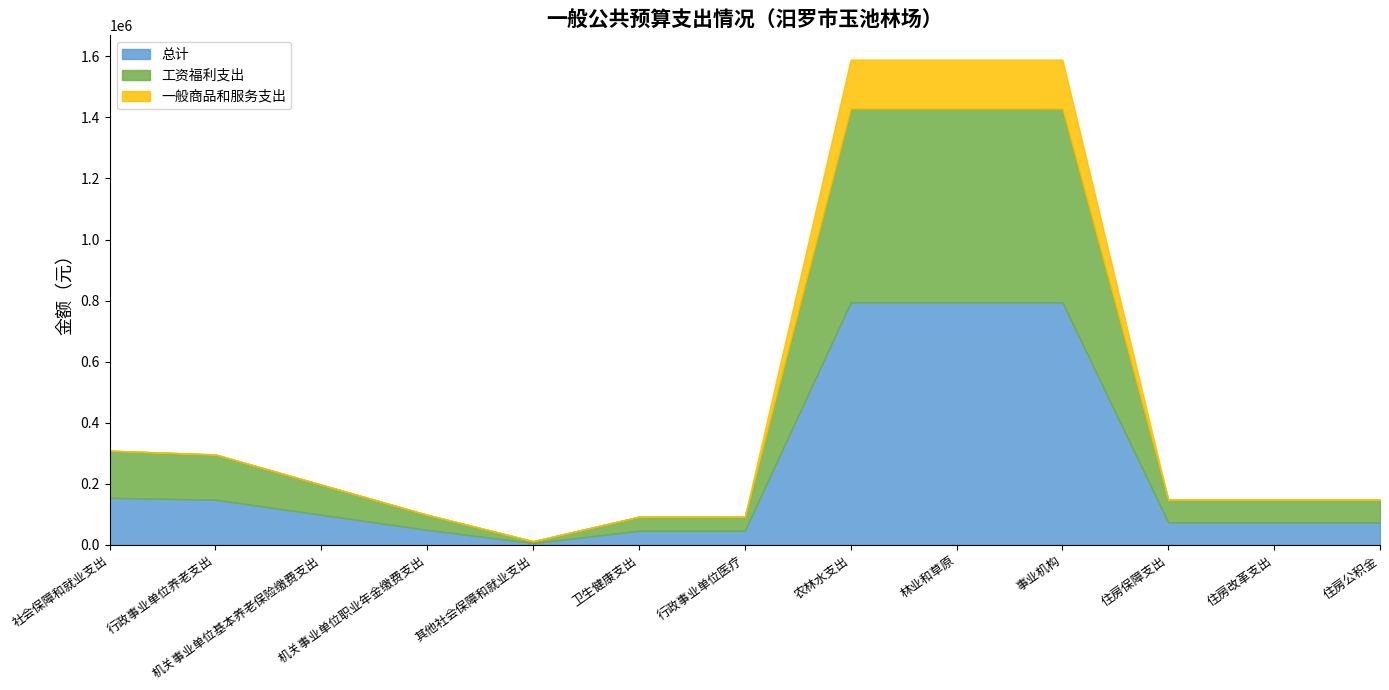

The value of 工资福利支出 at 农林水支出 is 411930.6. True or false?

False